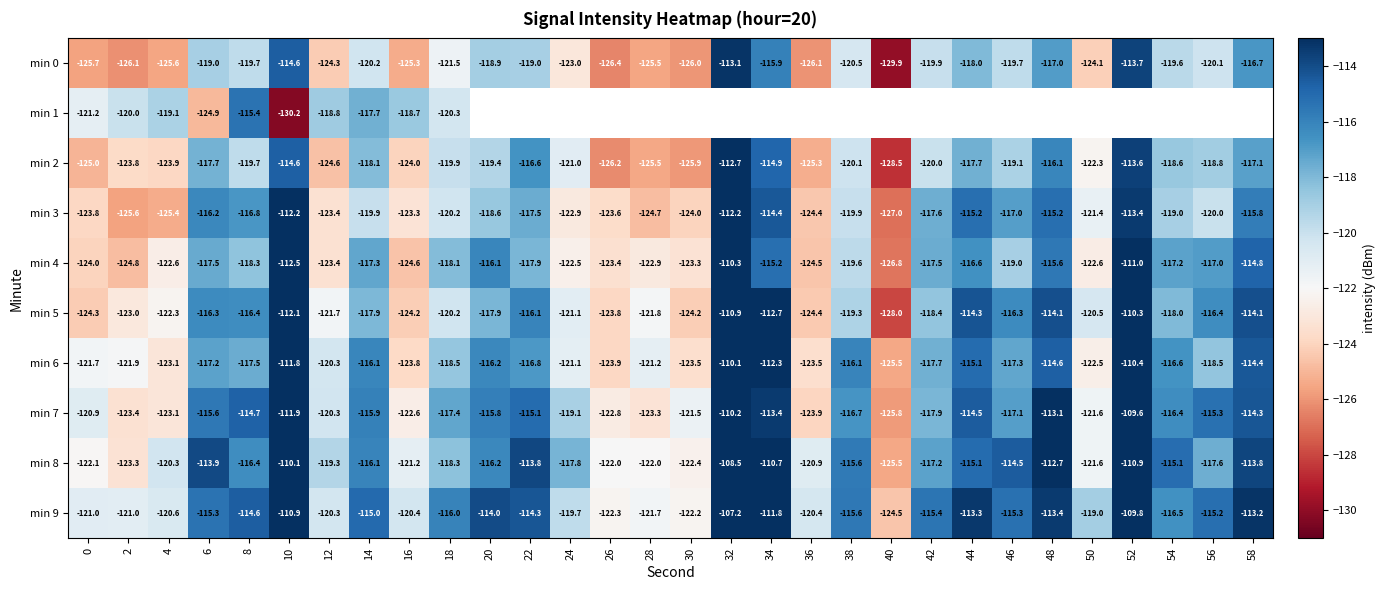

How many data points in min 2 are above -119?

12